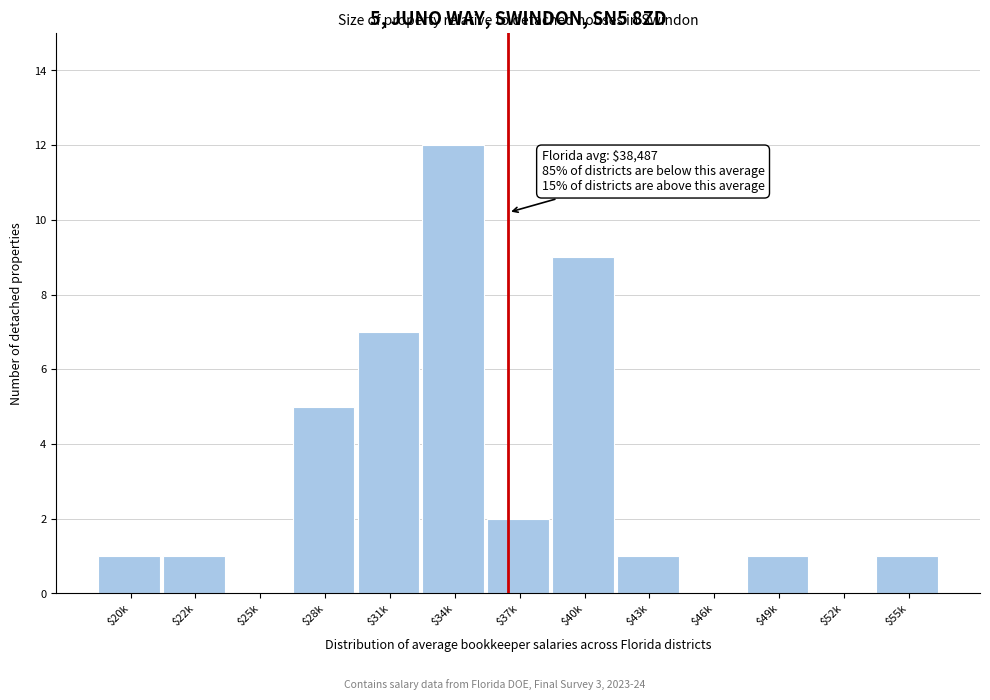

What is the sum of all values?

40